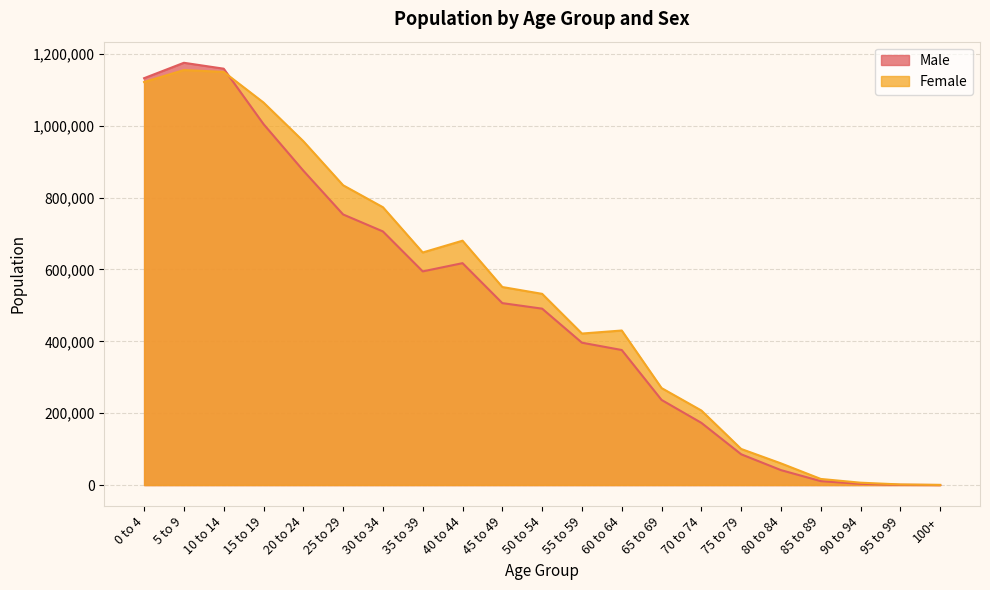

How many values in the Female series exceed 532150?

10